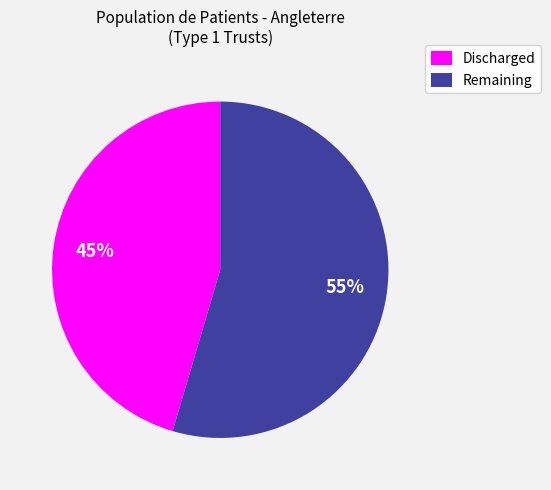

Rank the categories by value from highest to lowest.

Remaining, Discharged